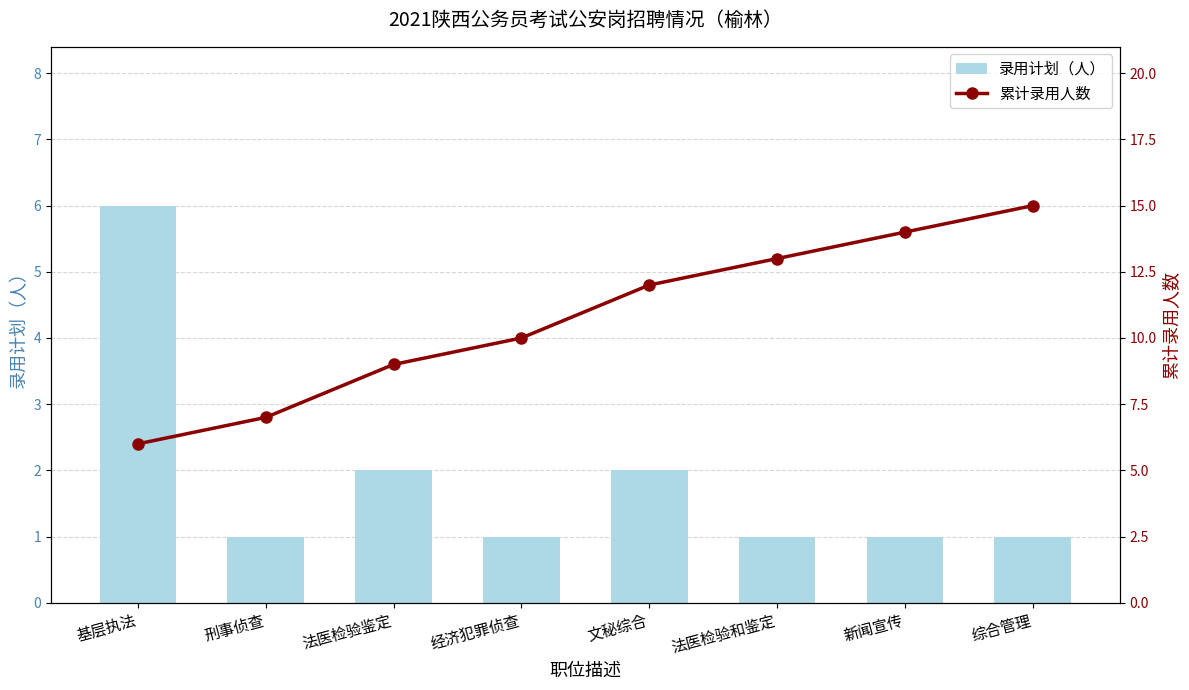

Which has a higher value, 法医检验和鉴定 or 经济犯罪侦查?

法医检验和鉴定